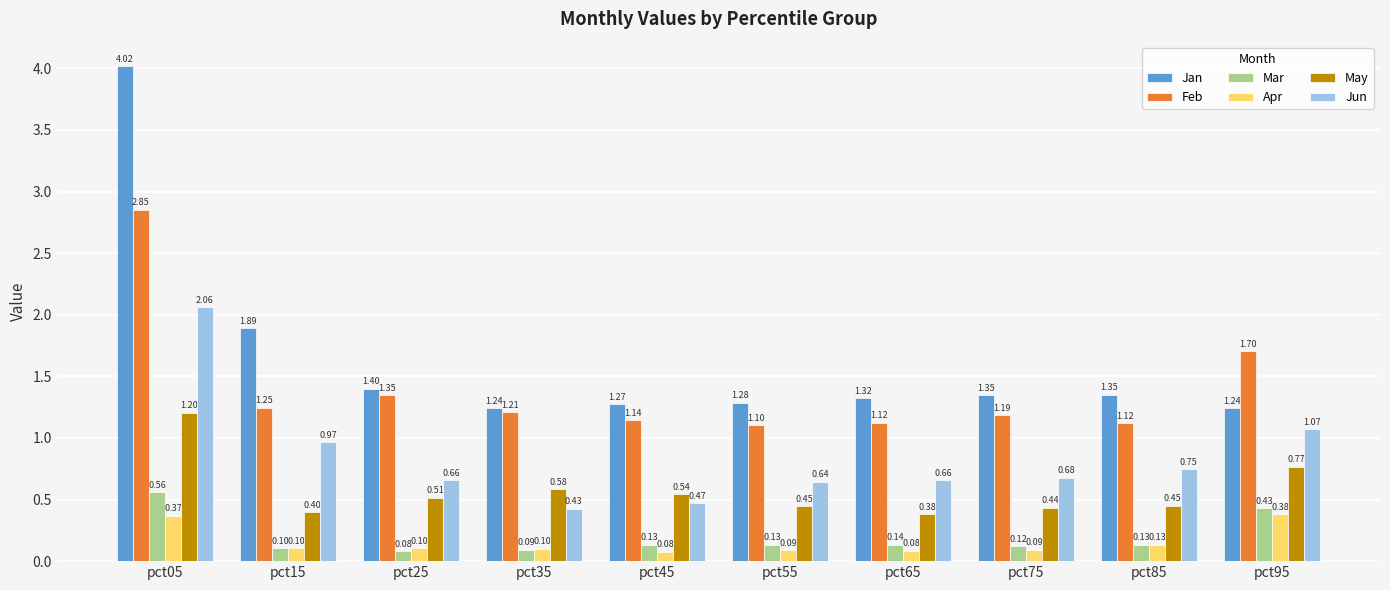

Which series has the widest spread of values?

Jan